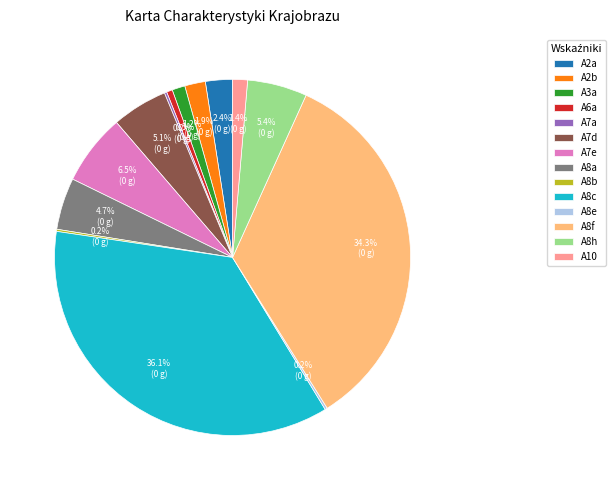

Which category has the biggest portion of the pie?

A8c